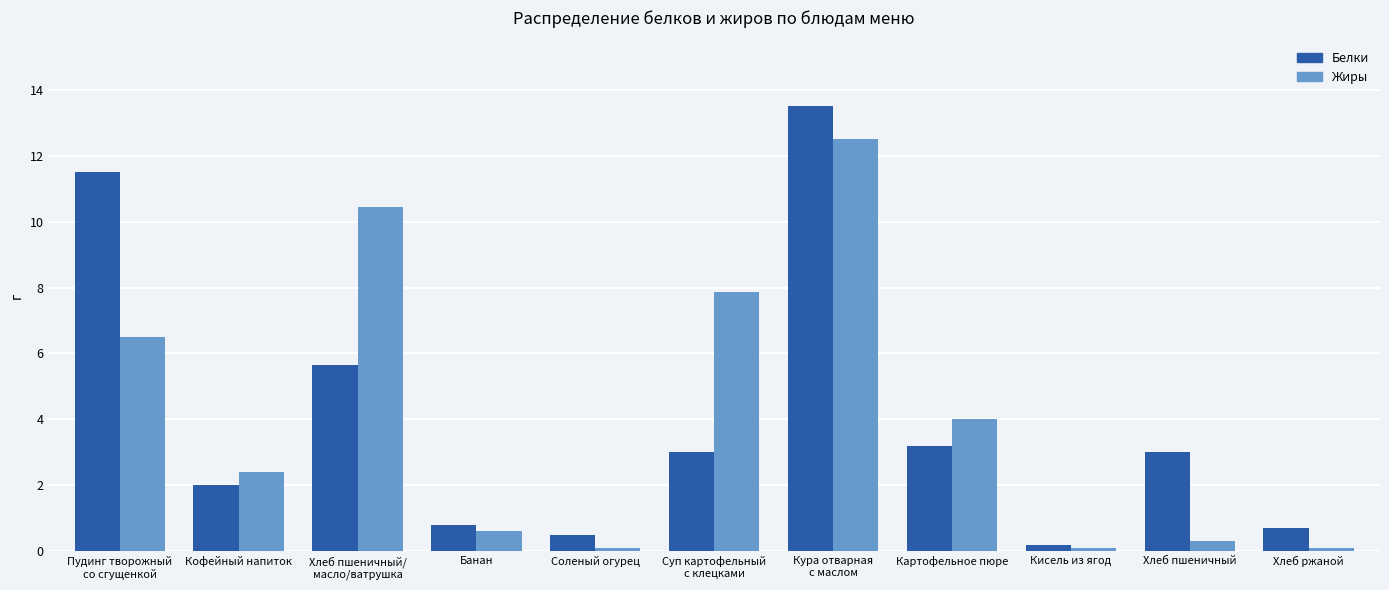

List the series in order of their peak value, lowest first.

Жиры, Белки